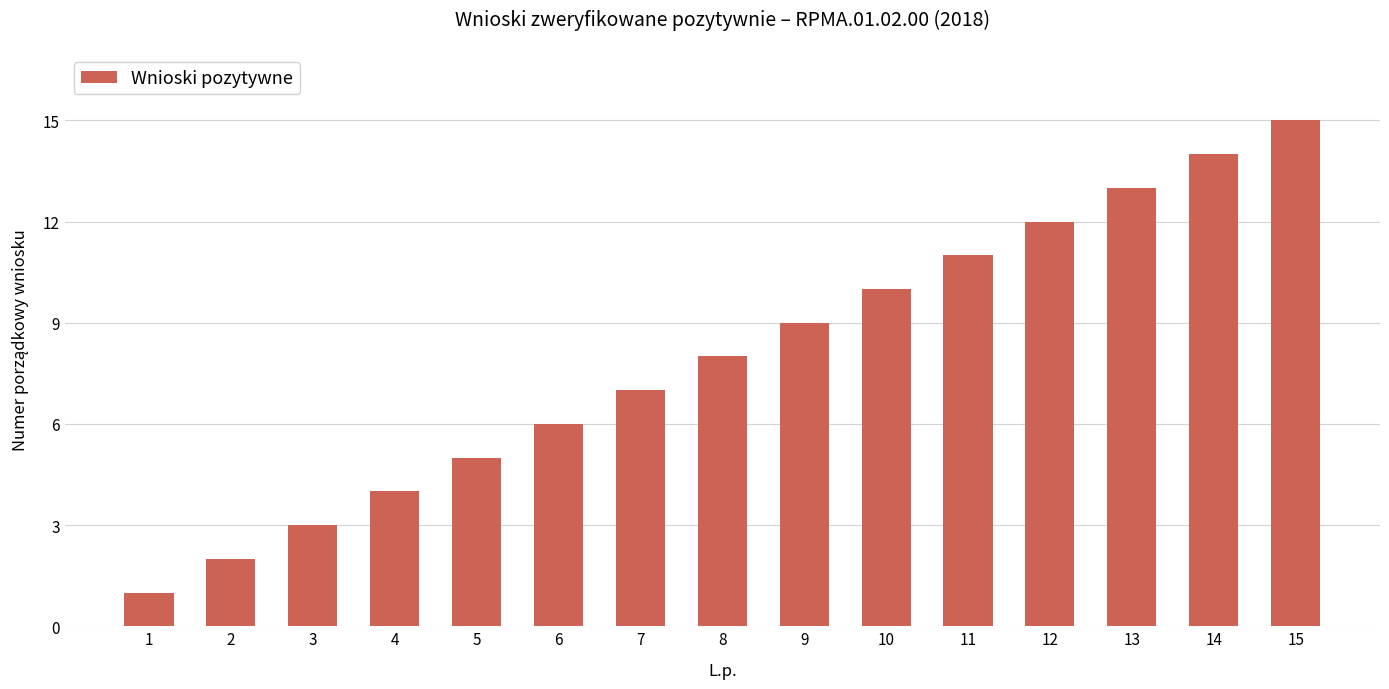

What is the sum of all values?

120